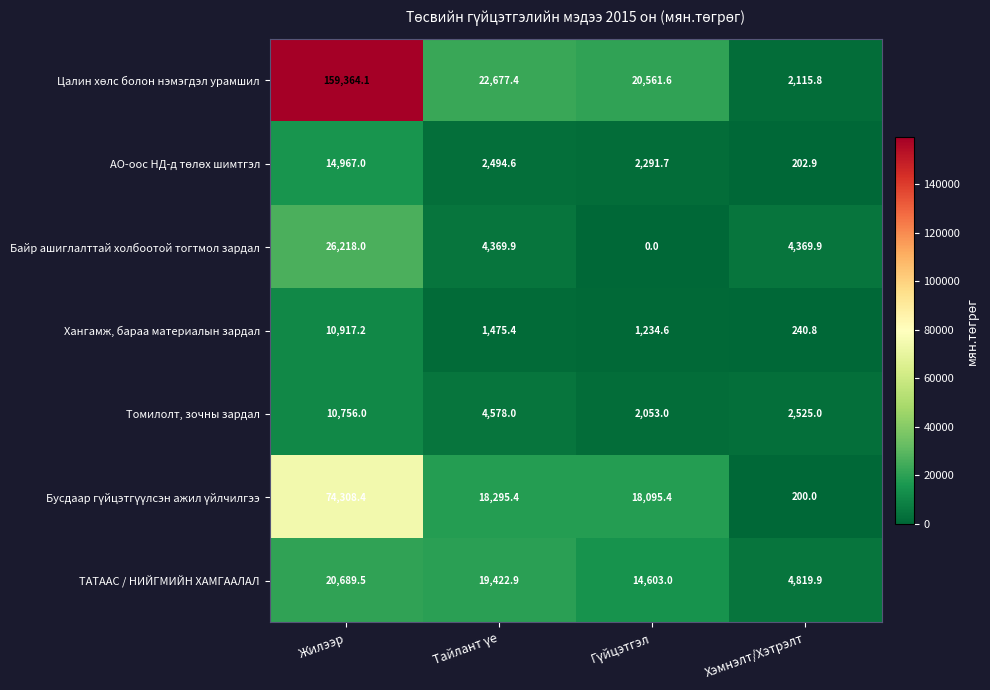

Where does the Хангамж, бараа материалын зардал series first go above 1475?

Жилээр